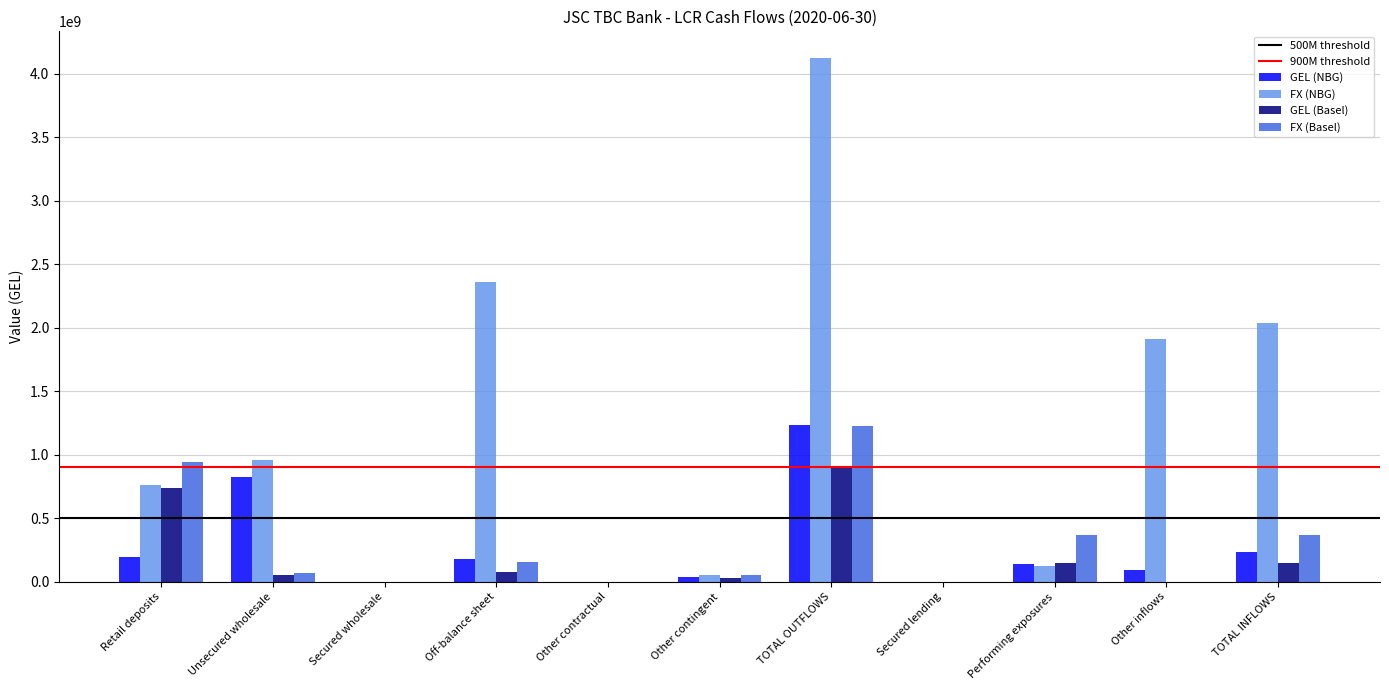

Is the value of FX (Basel) at TOTAL OUTFLOWS greater than the value of GEL (NBG) at Off-balance sheet?

Yes